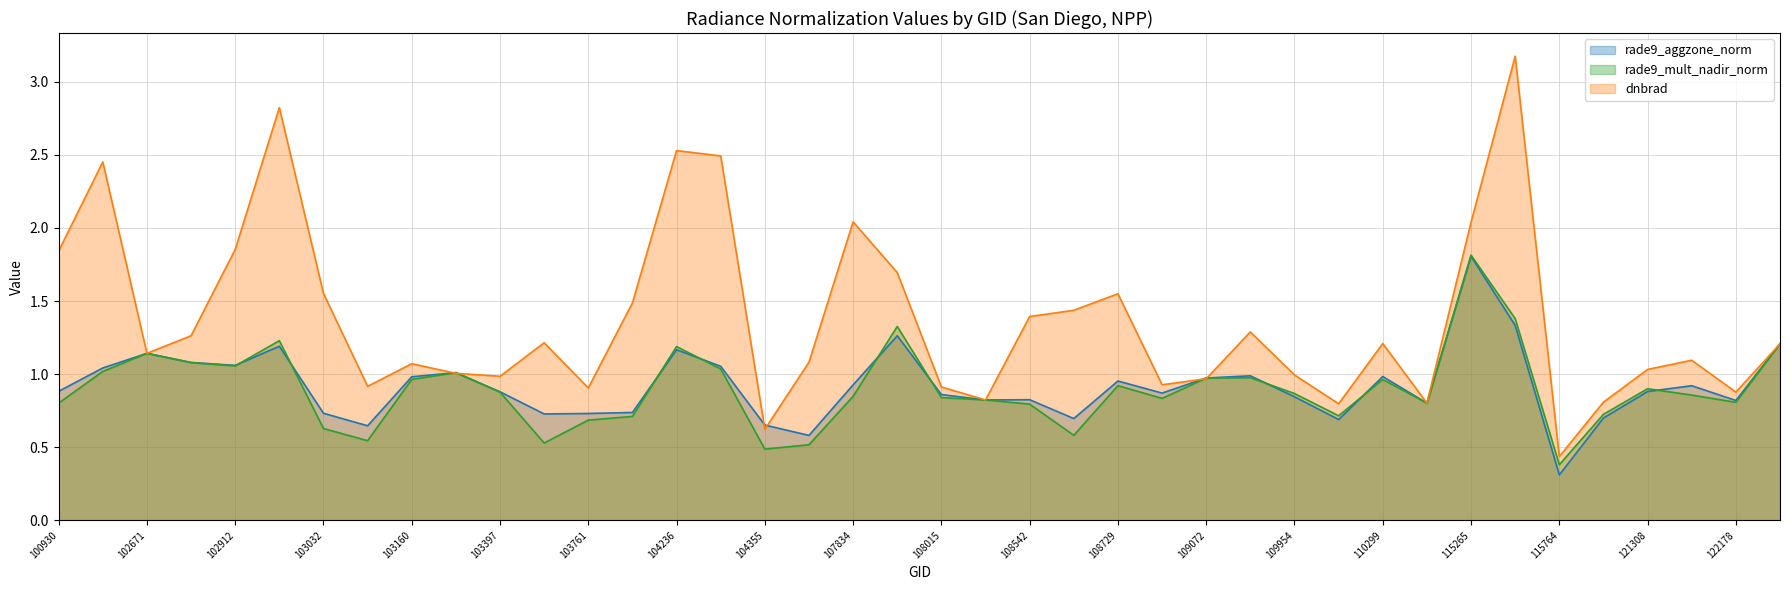

Rank the series at 108015 from highest to lowest value.

dnbrad, rade9_aggzone_norm, rade9_mult_nadir_norm